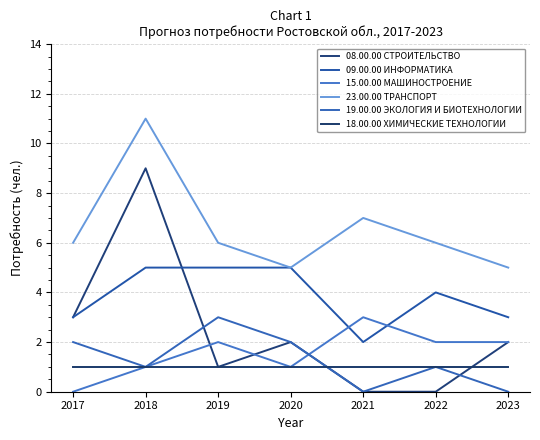

True or false: 23.00.00 ТРАНСПОРТ has more than 0 interior local peaks.

True